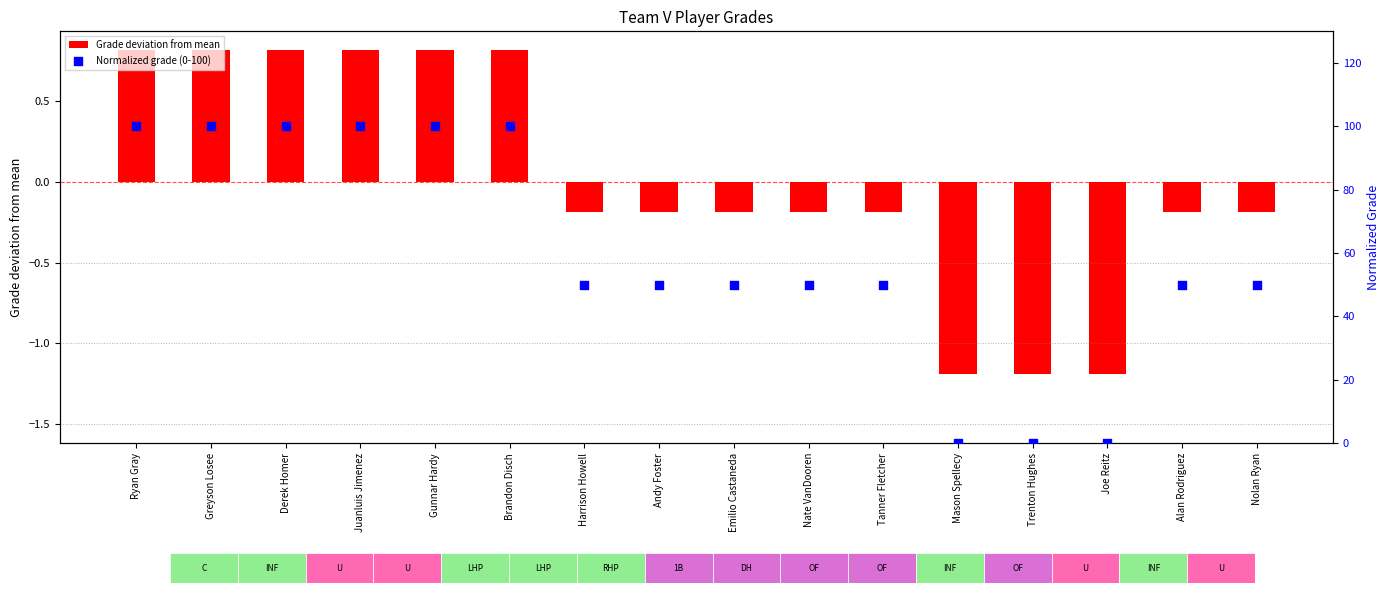

Which series has the largest Y range (max minus min)?

Normalized grade (0-100)